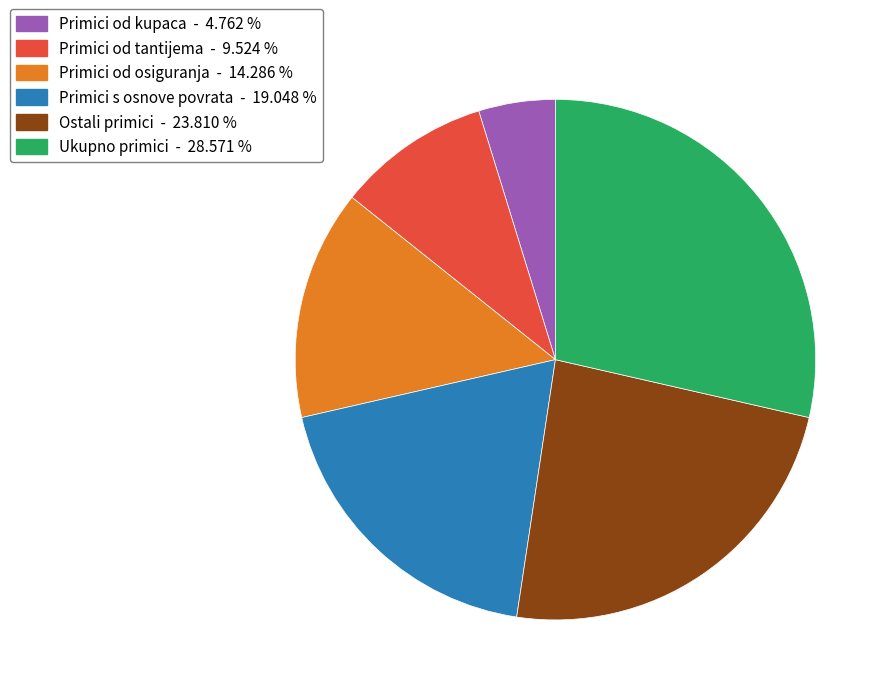

Is there any slice that represents more than half of the pie?

No